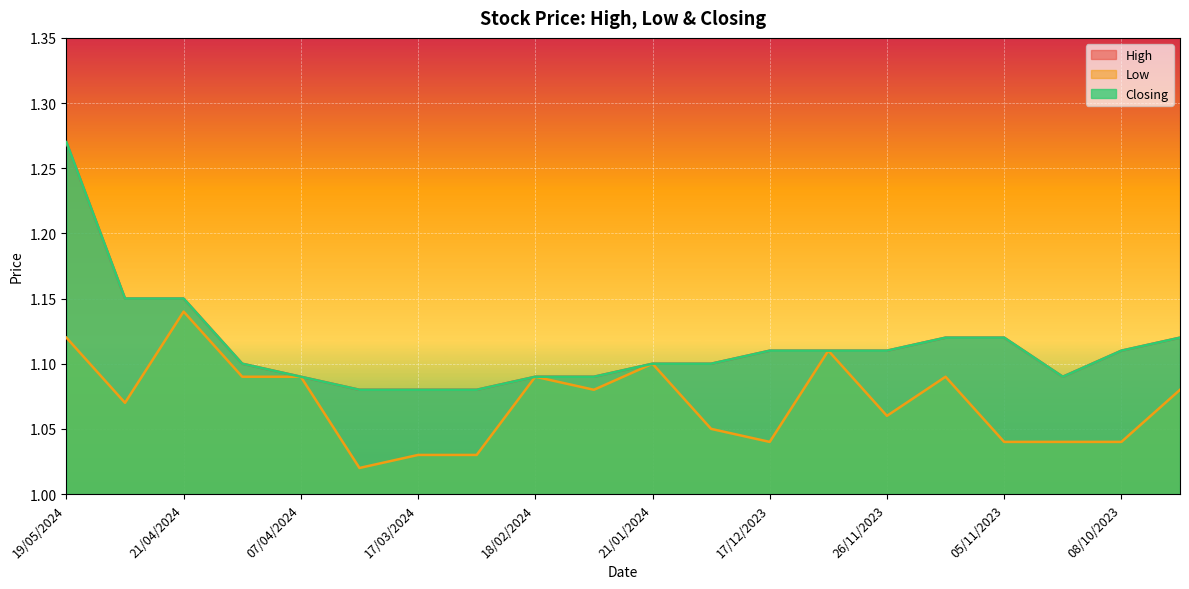

Which series changed the most between 07/04/2024 and 19/11/2023?

High